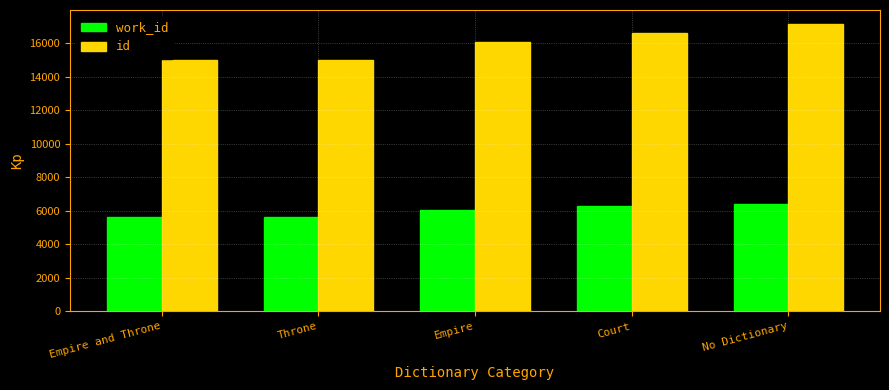

Count the number of categories in the chart.

5